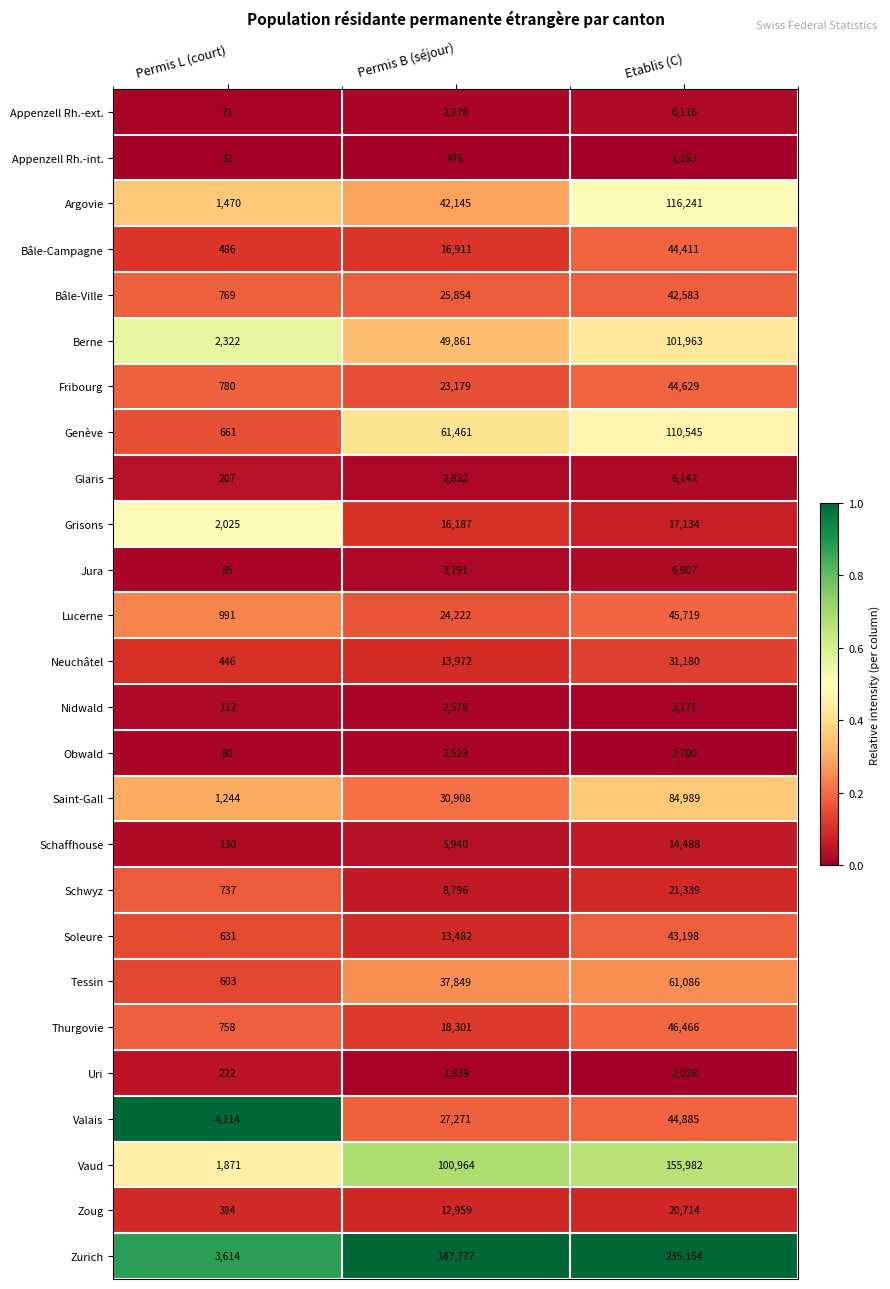

At Etablis (C), list the series in order from smallest to largest.

Appenzell Rh.-int., Uri, Obwald, Nidwald, Appenzell Rh.-ext., Glaris, Jura, Schaffhouse, Grisons, Zoug, Schwyz, Neuchâtel, Bâle-Ville, Soleure, Bâle-Campagne, Fribourg, Valais, Lucerne, Thurgovie, Tessin, Saint-Gall, Berne, Genève, Argovie, Vaud, Zurich